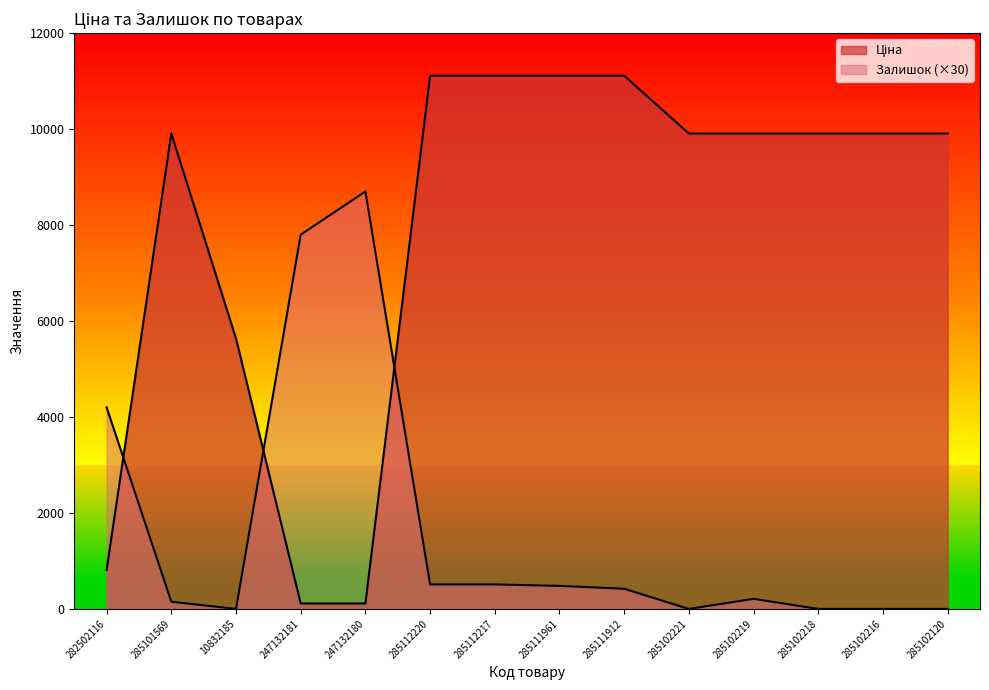

At which category is the sum across all series the highest?

285112220